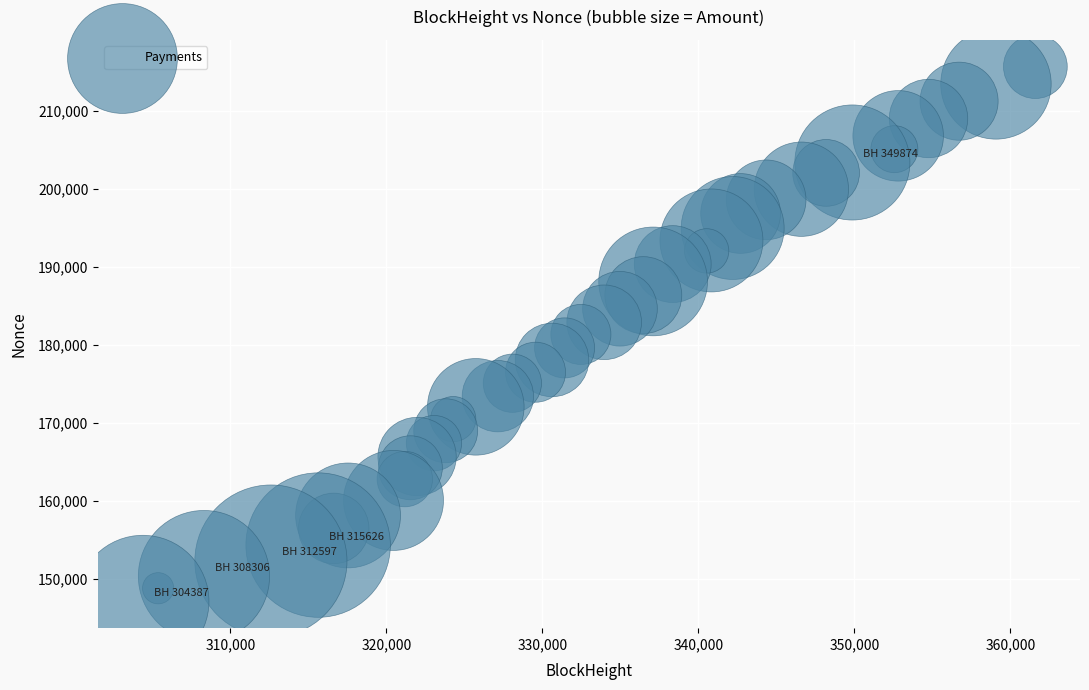

What is the range of X values (max minus min)?

57220